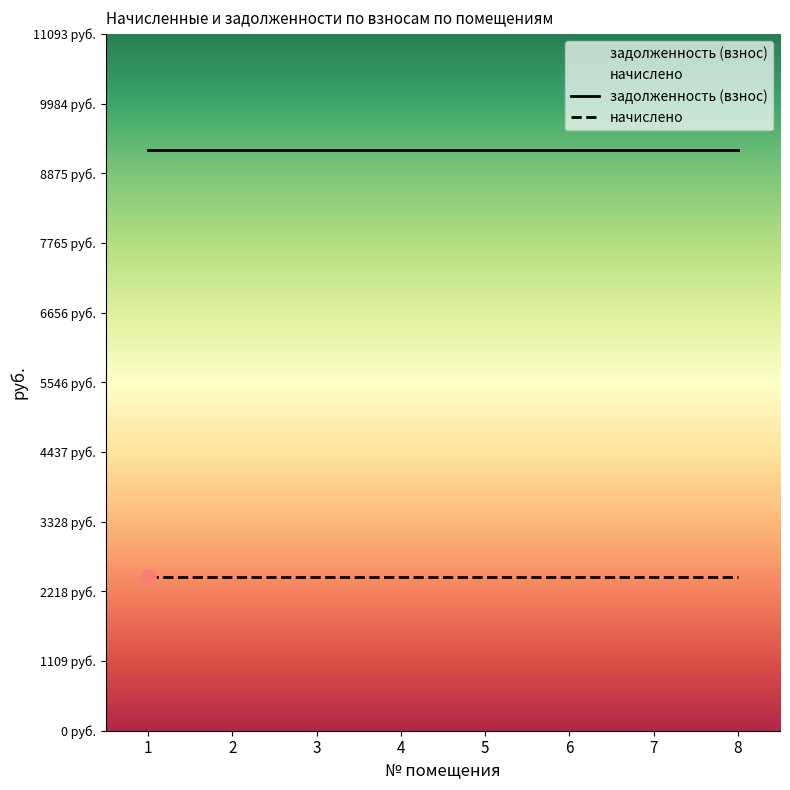

Which series has the largest total across all categories?

задолженность (взнос)